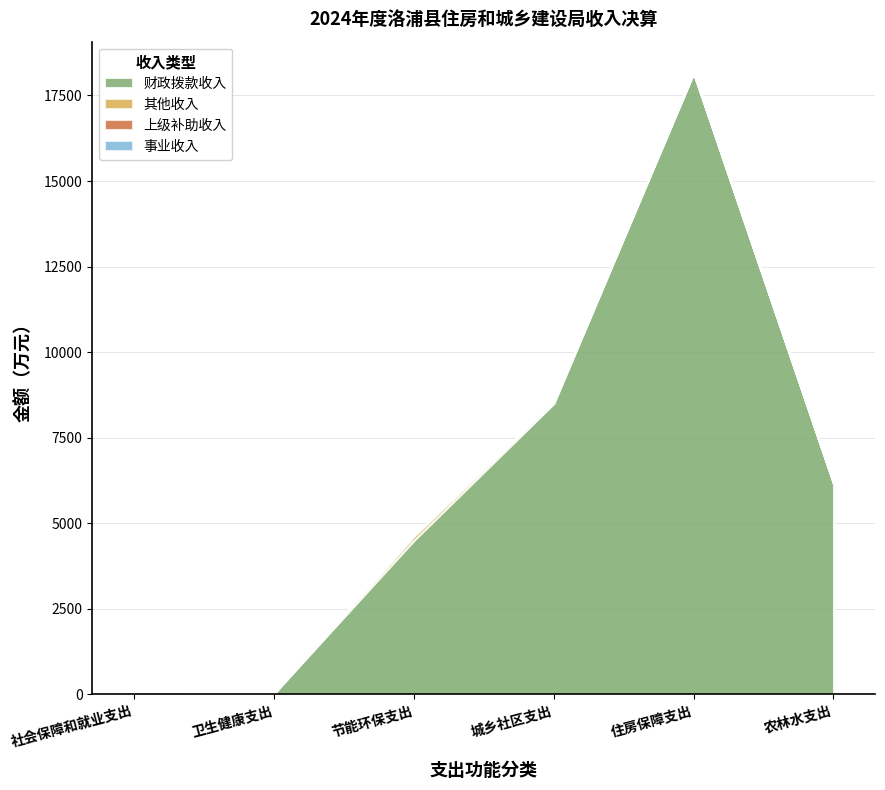

Does the chart have visible grid lines?

Yes